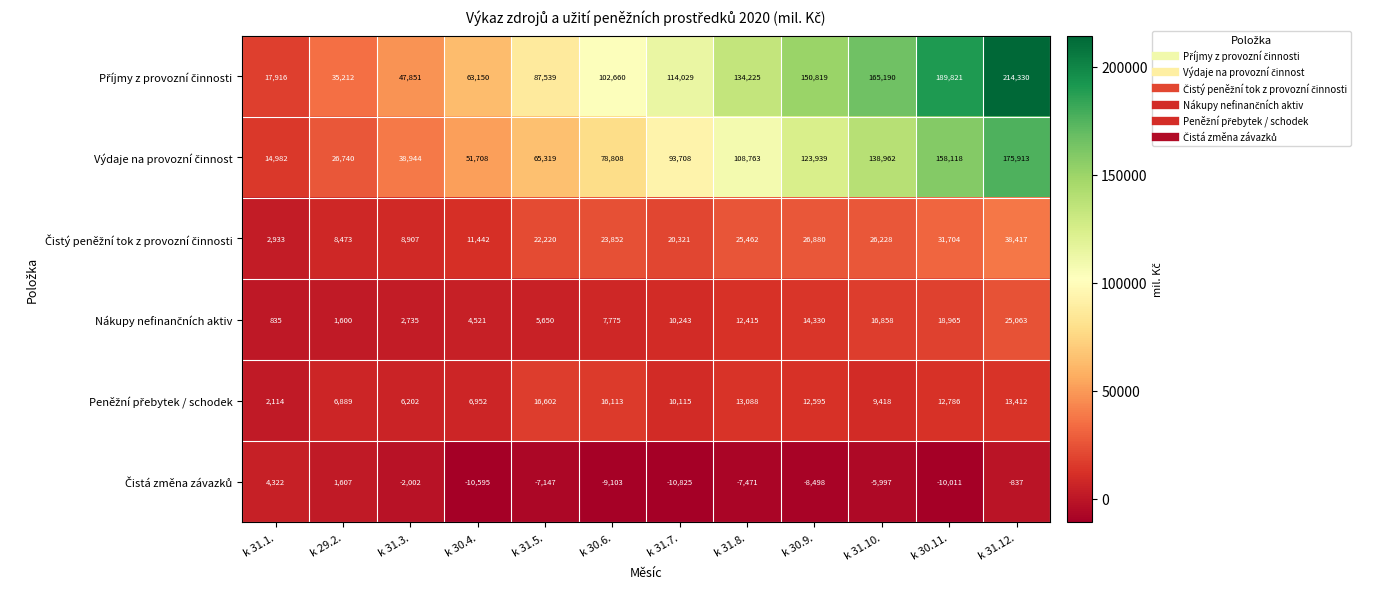

What is the greatest value displayed?

214330